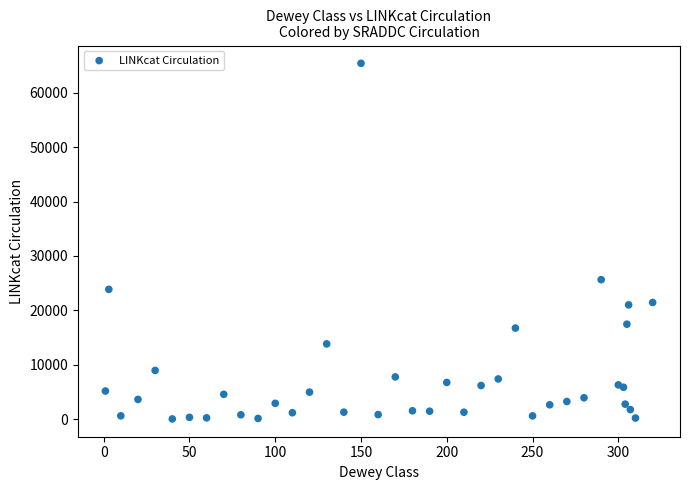

What Y value in the scatter plot is closest to 32732?

25642